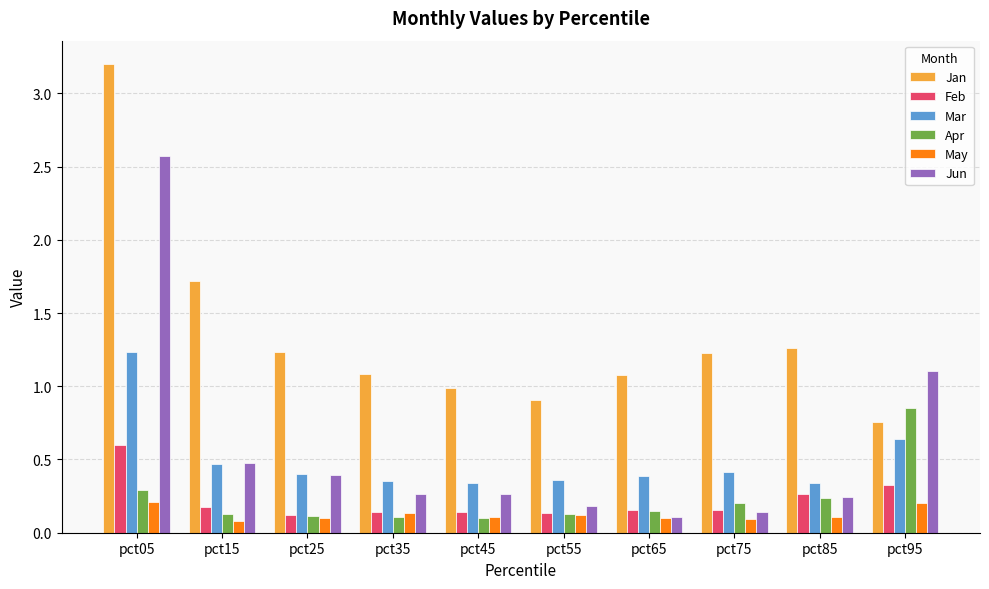

What is the difference between the second highest and minimum values in the Jan series?

1.0